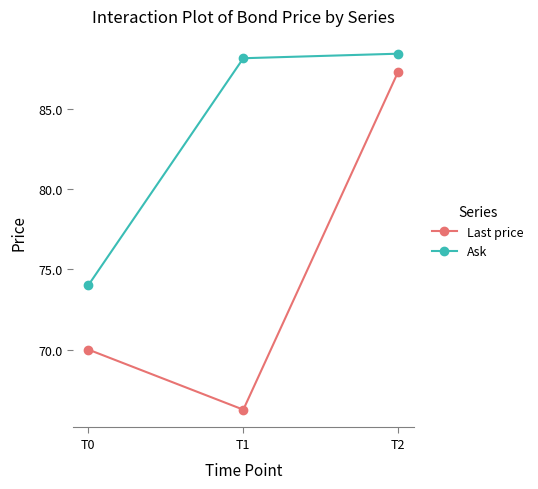

What is the maximum value for Ask?

88.5